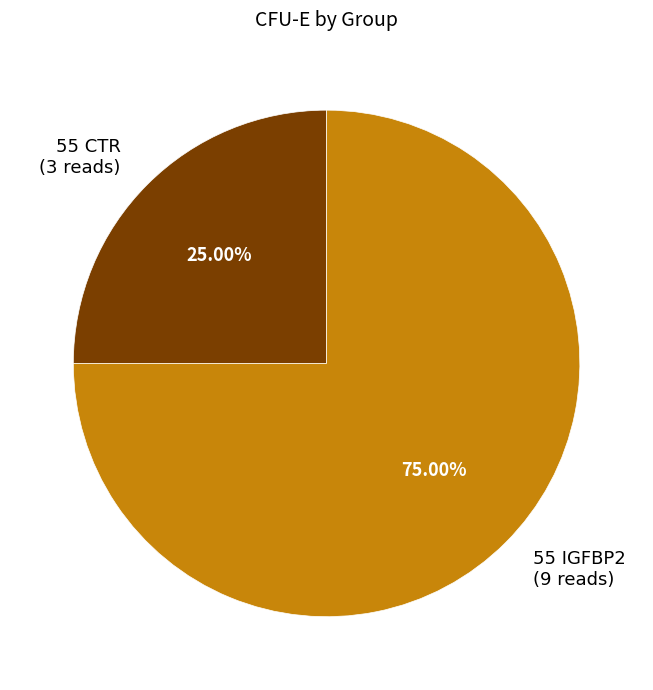

Does 55 CTR account for over 50% of the chart?

No